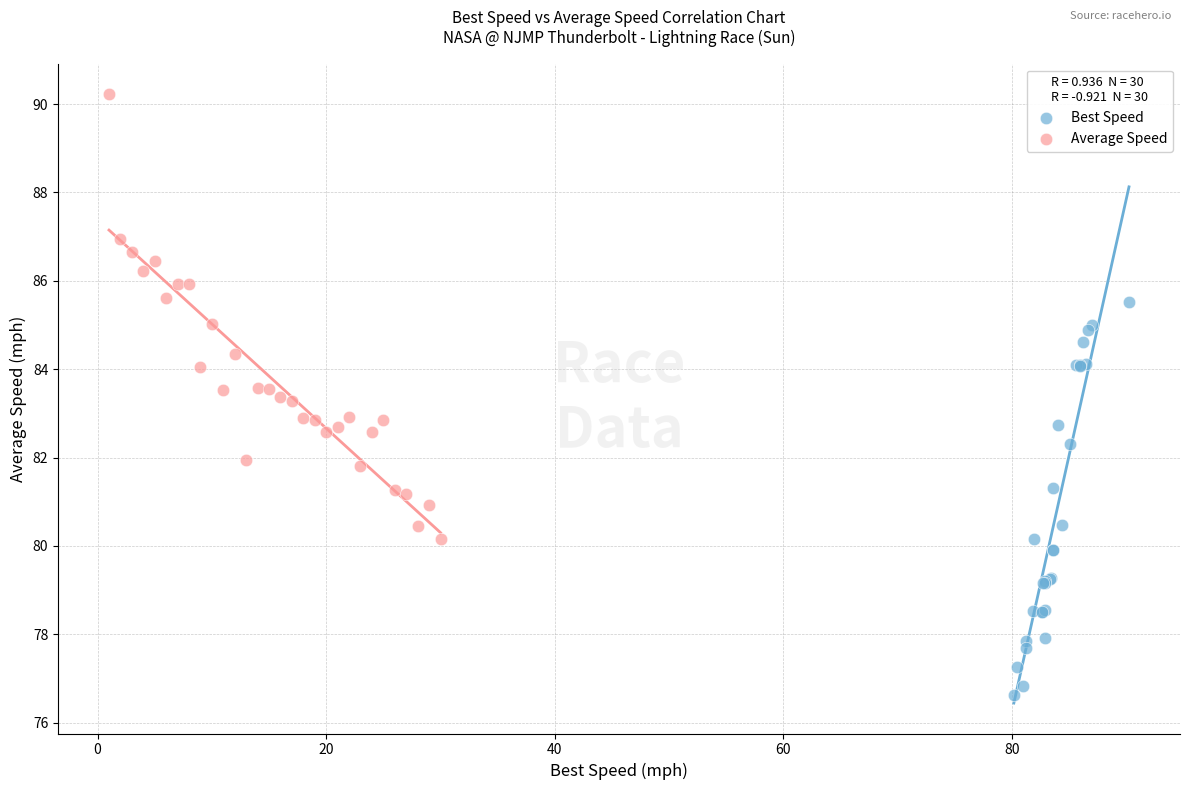

Which series contains the lowest Y value?

Best Speed